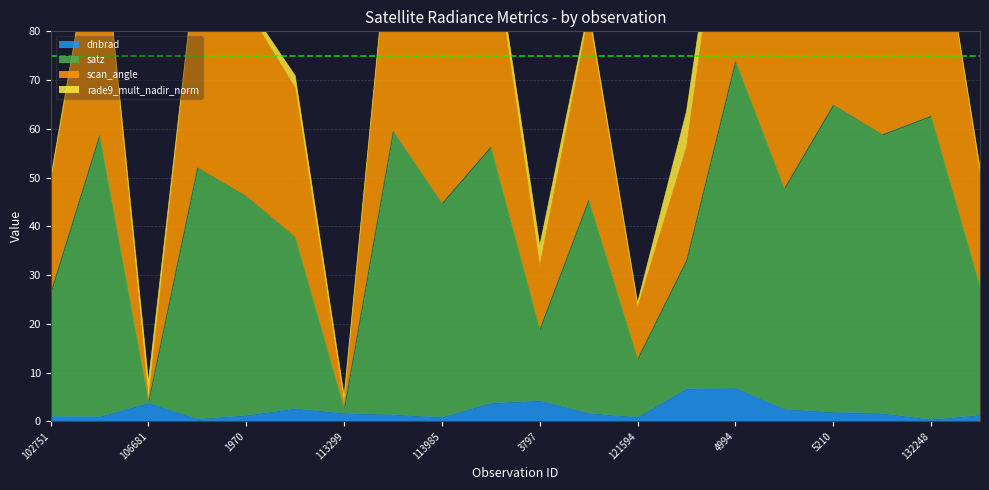

At which label does dnbrad reach its peak?

4994